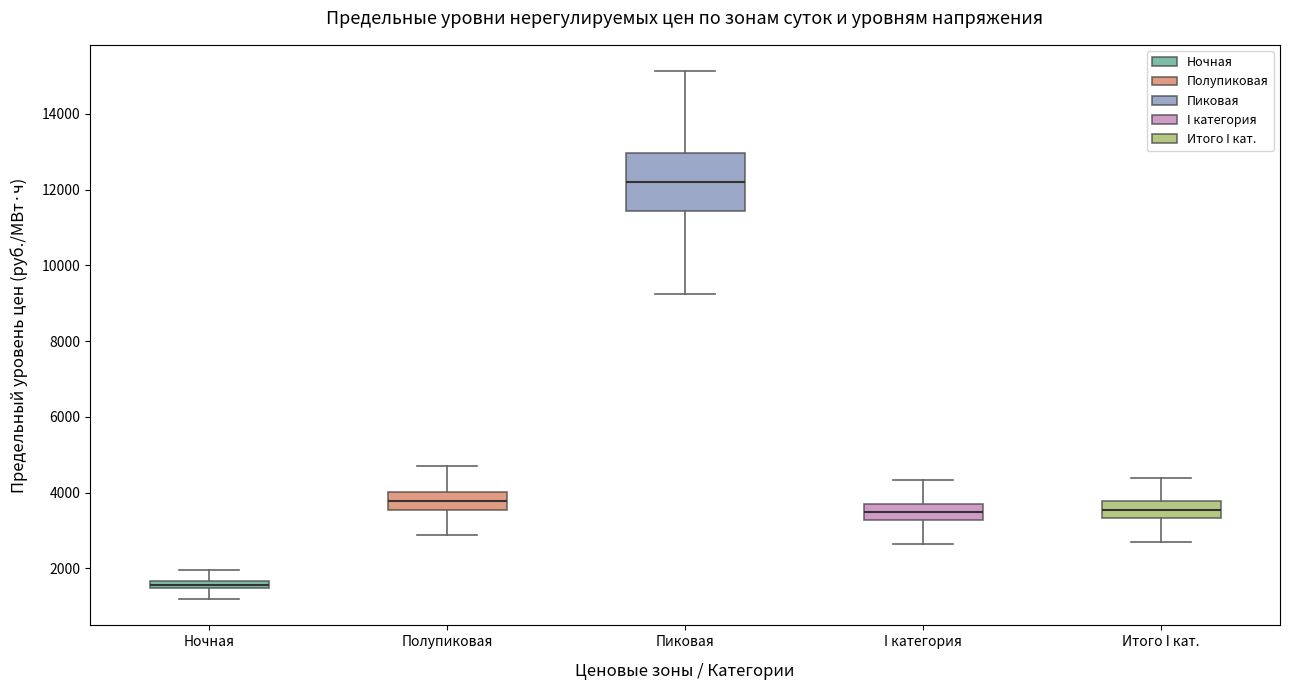

Which box has the highest median line?

Пиковая